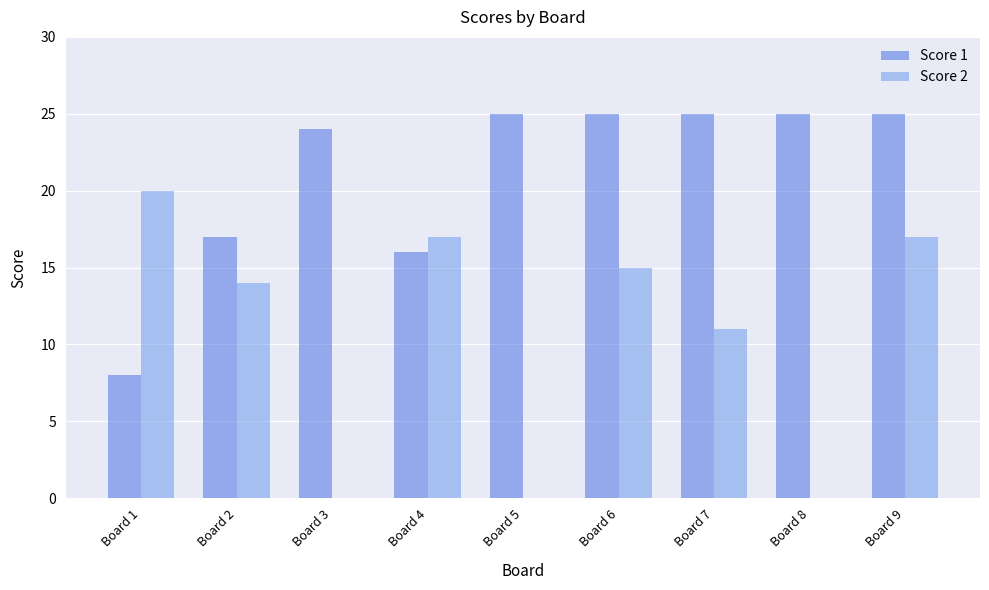

How many groups of bars are there?

9